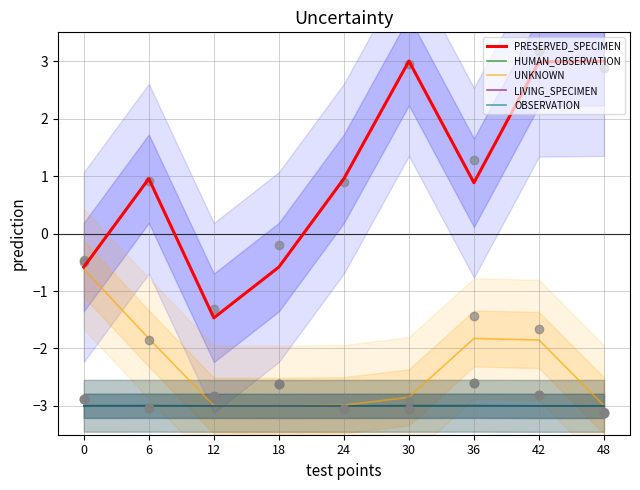

At which category is the sum across all series the highest?

42